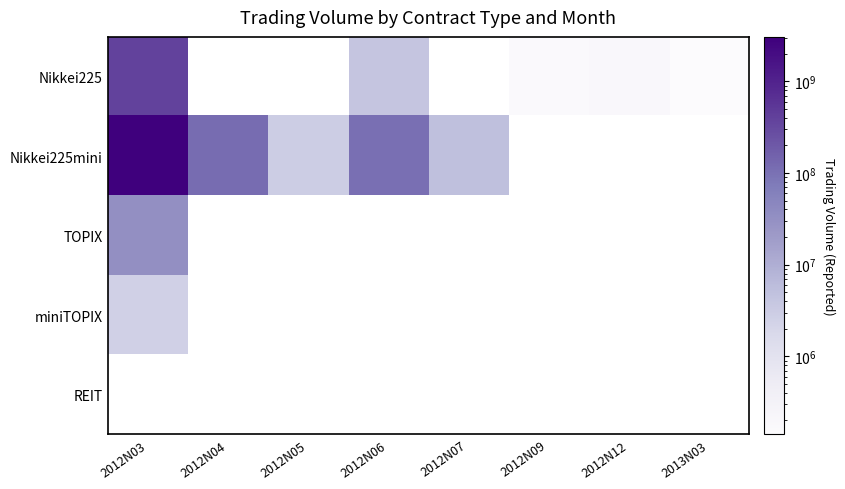

Which has a higher value, 2012N06 or 2012N09?

2012N06